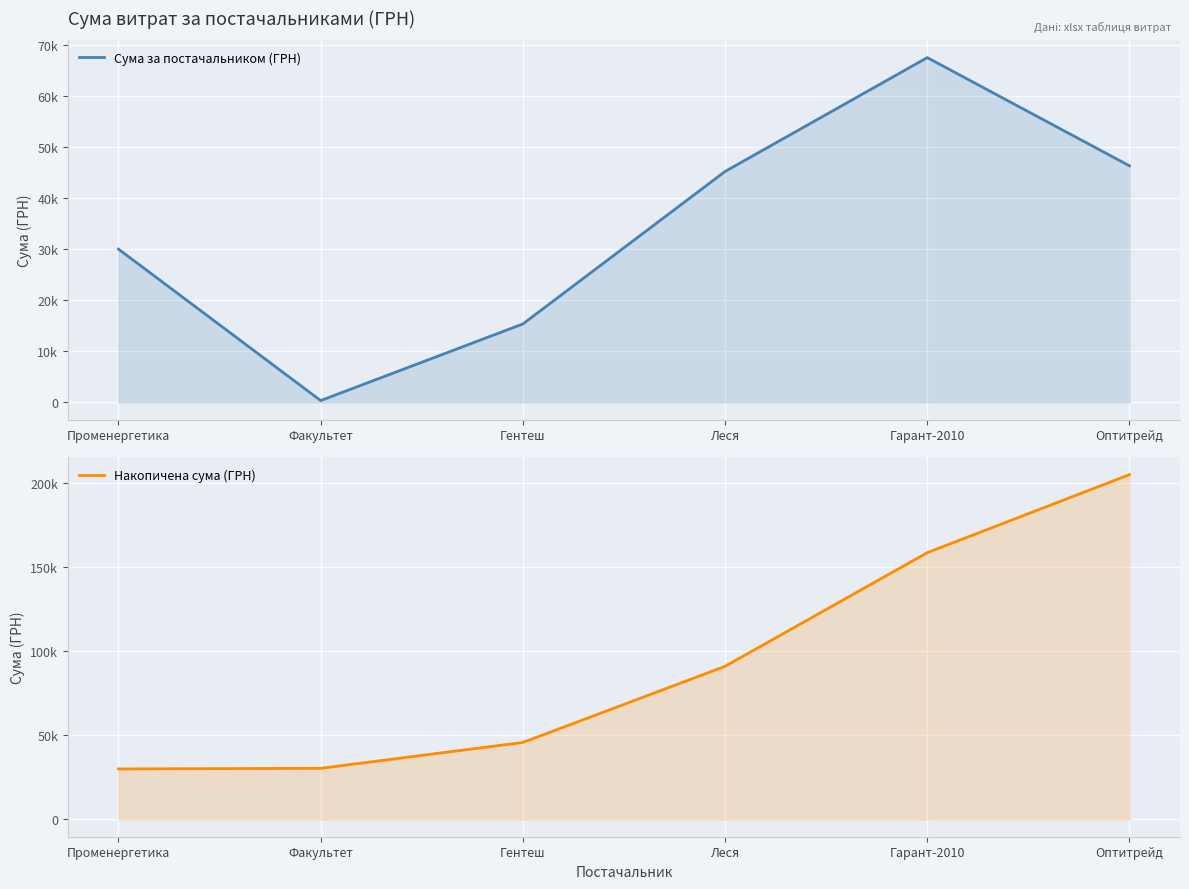

True or false: Накопичена сума (ГРН) and Сума за постачальником (ГРН) cross at least once.

False